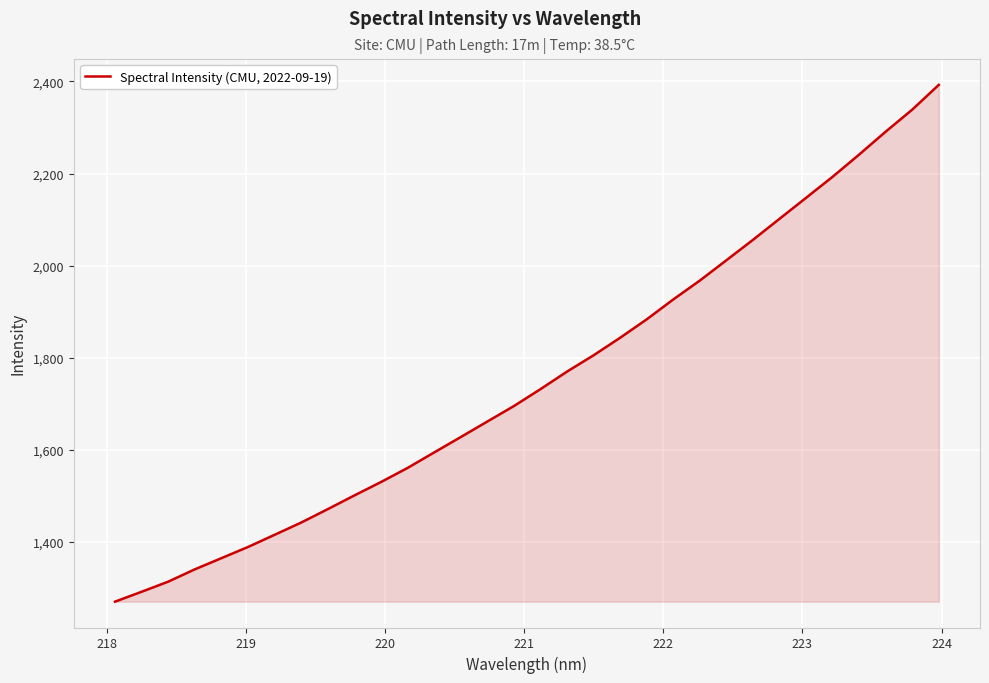

How many lines are shown in the chart?

1